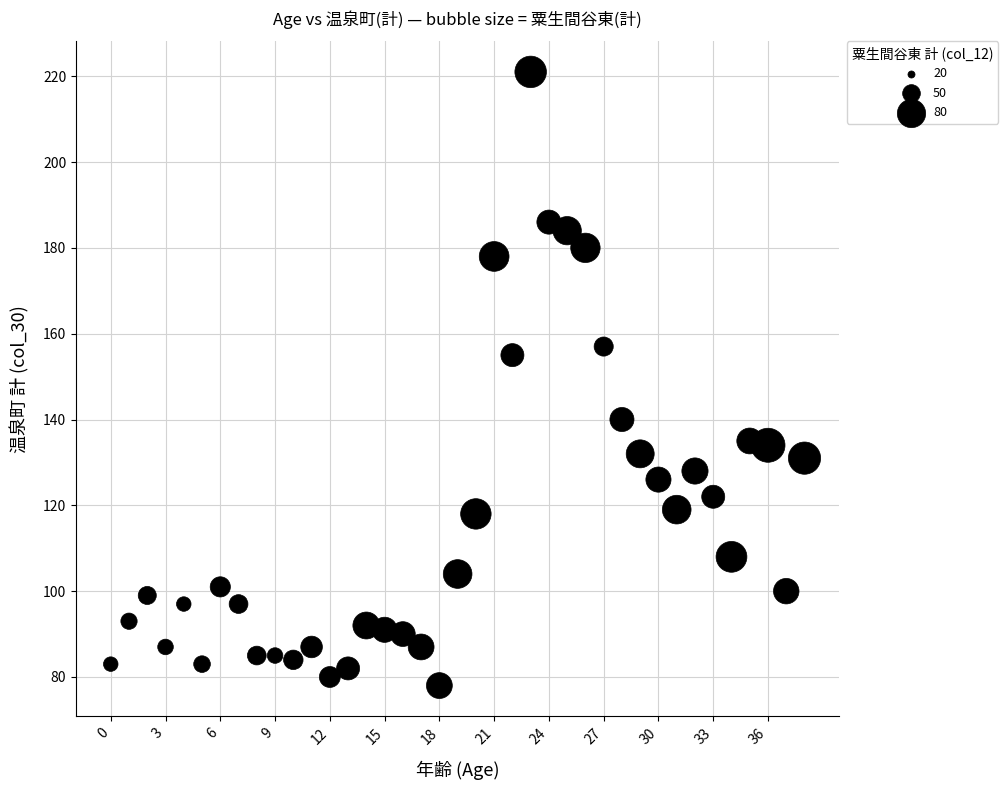

What Y value in the scatter plot is closest to 149?

155